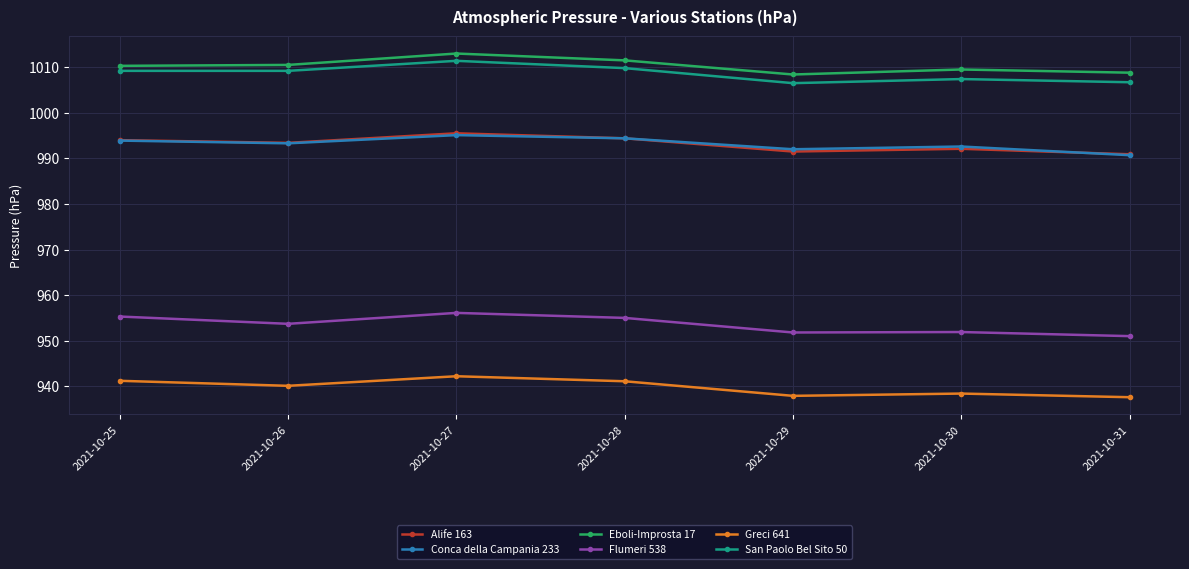

What is the average value of the Eboli-Improsta 17 series?

1010.3